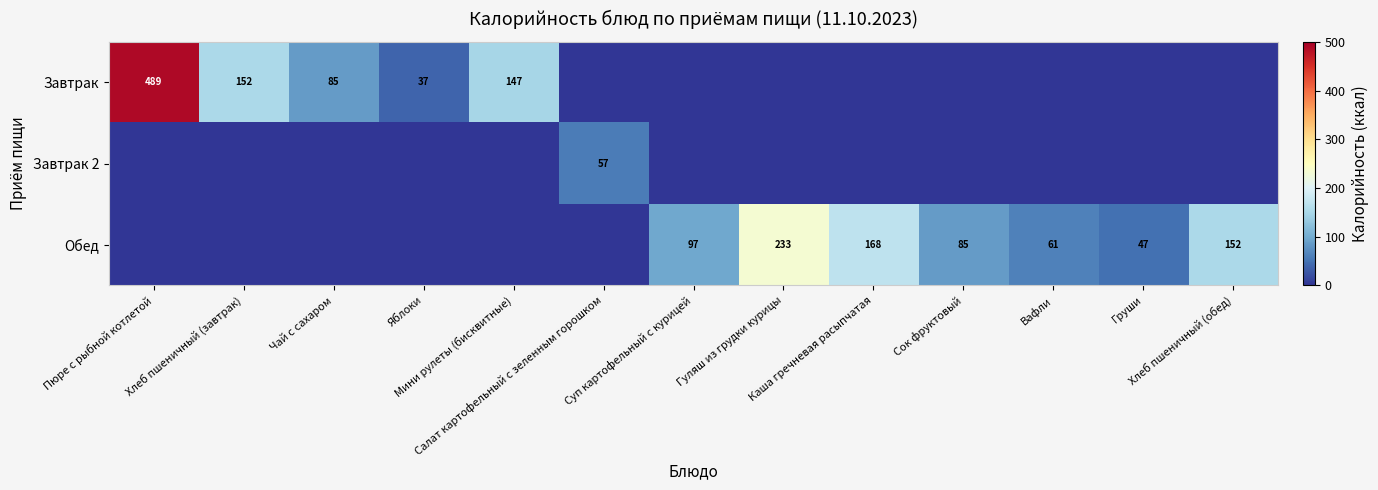

Which category has the highest value in the Завтрак 2 series?

Салат картофельный с зеленным горошком